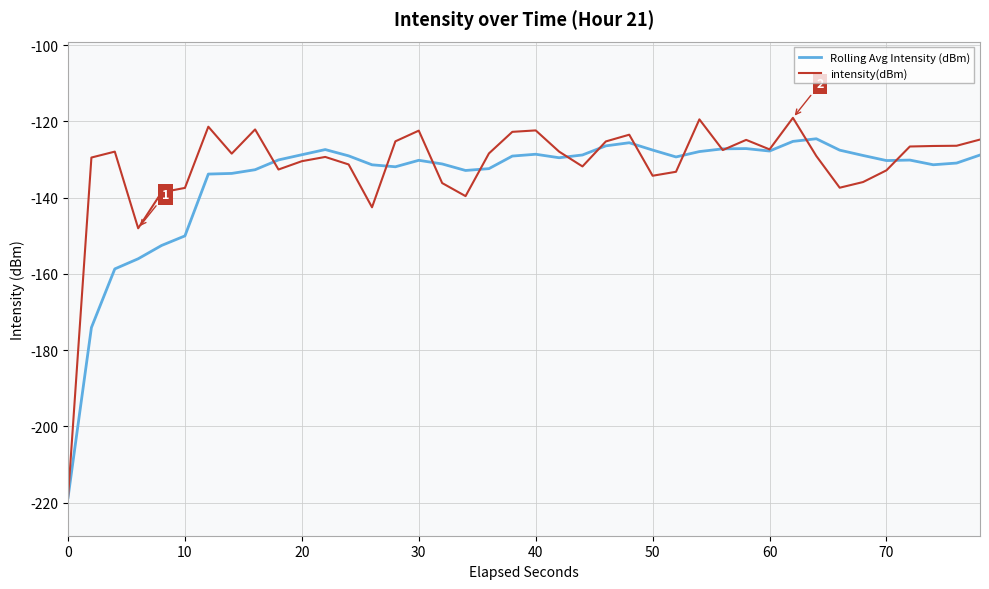

What is the maximum value for intensity(dBm)?

-119.1